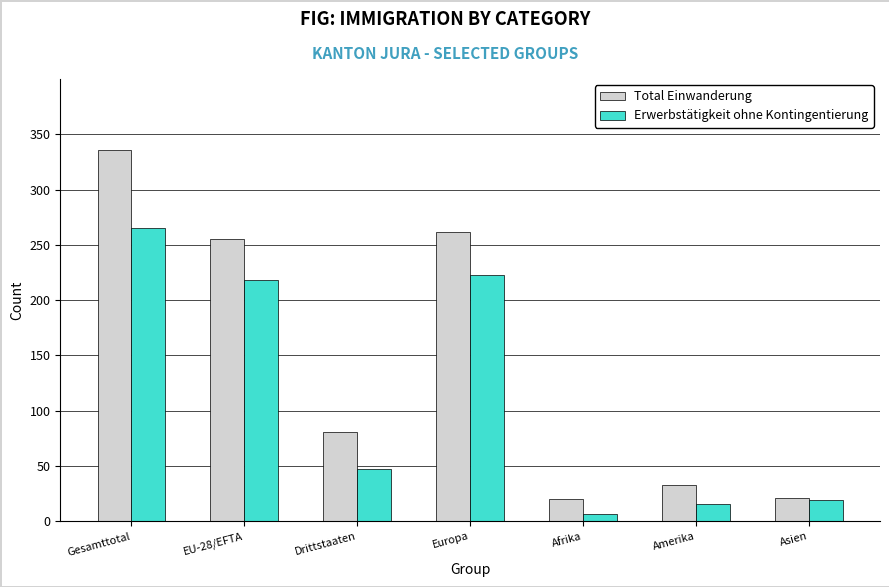

What is the difference between the Erwerbstätigkeit ohne Kontingentierung values at Drittstaaten and Asien?

28